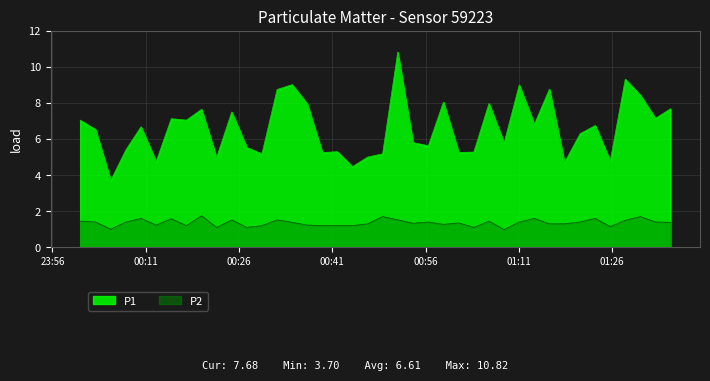

Which series has the largest total across all categories?

P1